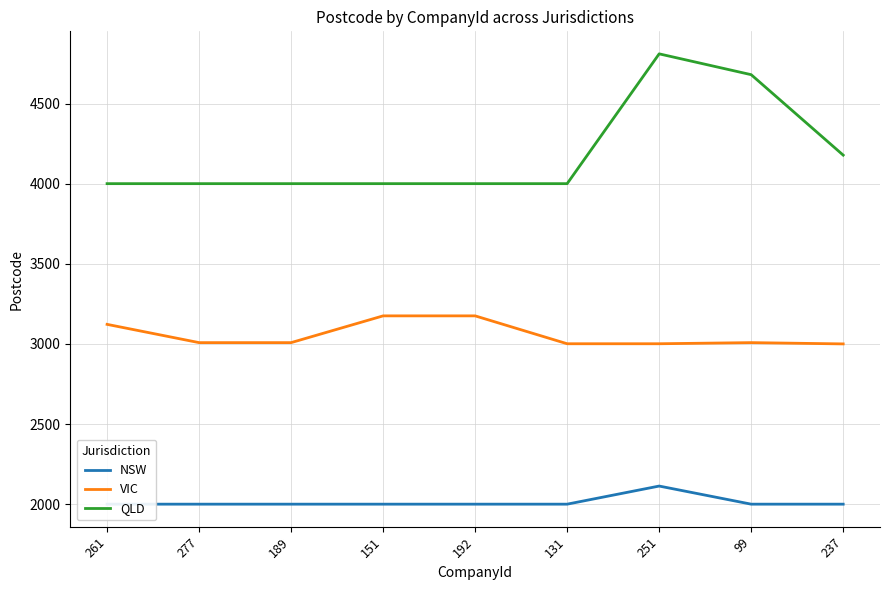

What is the approximate value of VIC at 261?

3122